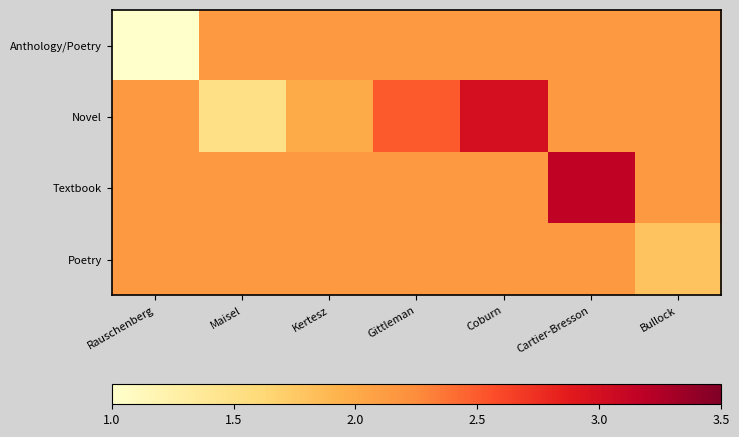

Reading left to right, extract all data points from this chart.

Anthology/Poetry: Rauschenberg=1.0	Maisel=2.1	Kertesz=2.1	Gittleman=2.1	Coburn=2.1	Cartier-Bresson=2.1	Bullock=2.1
Novel: Rauschenberg=2.1	Maisel=1.5	Kertesz=2.0	Gittleman=2.5	Coburn=3.0	Cartier-Bresson=2.1	Bullock=2.1
Textbook: Rauschenberg=2.1	Maisel=2.1	Kertesz=2.1	Gittleman=2.1	Coburn=2.1	Cartier-Bresson=3.1	Bullock=2.1
Poetry: Rauschenberg=2.1	Maisel=2.1	Kertesz=2.1	Gittleman=2.1	Coburn=2.1	Cartier-Bresson=2.1	Bullock=1.8